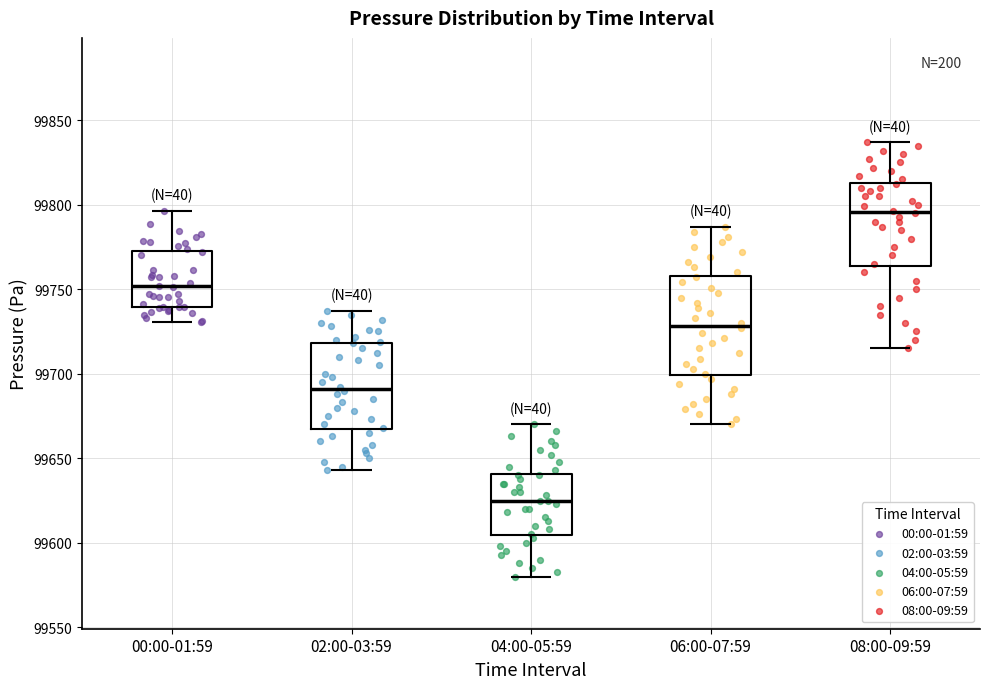

Where is the lower edge of the box for 08:00-09:59 on the y-axis? The values are not printed on the chart, so give them approximately, as read against the axis.

99765